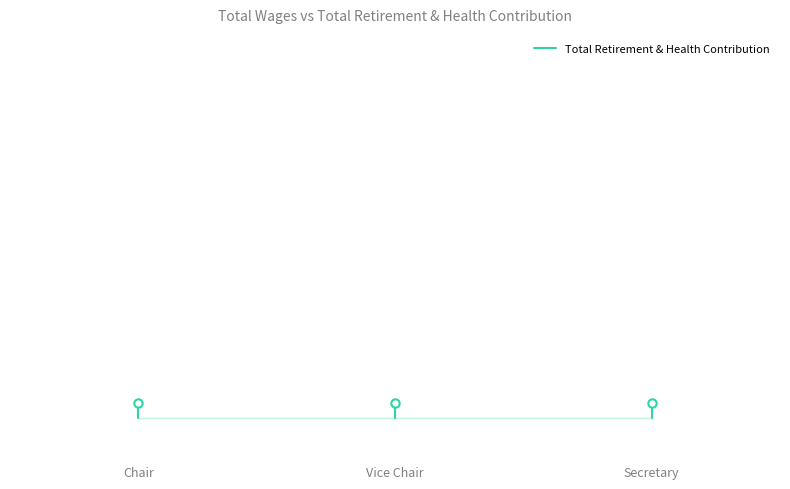

Which category has the highest value across all series?

Chair